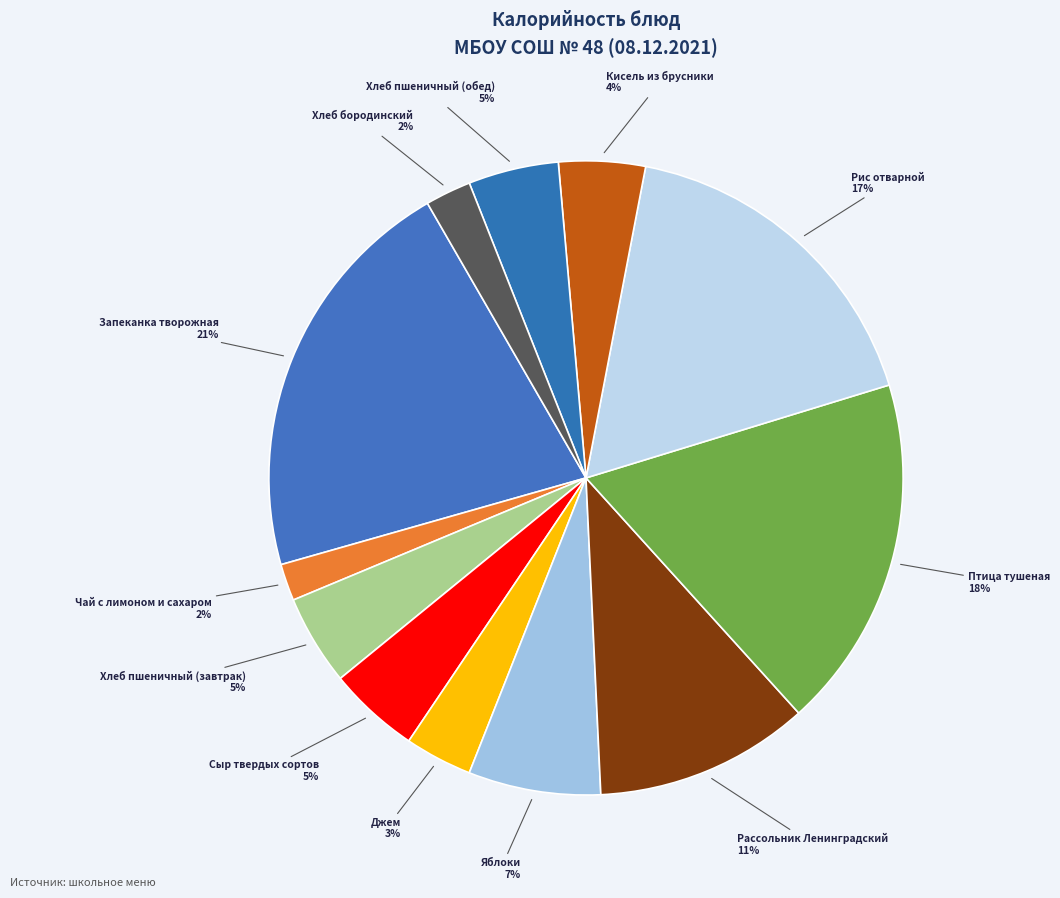

Is there any slice that represents more than half of the pie?

No